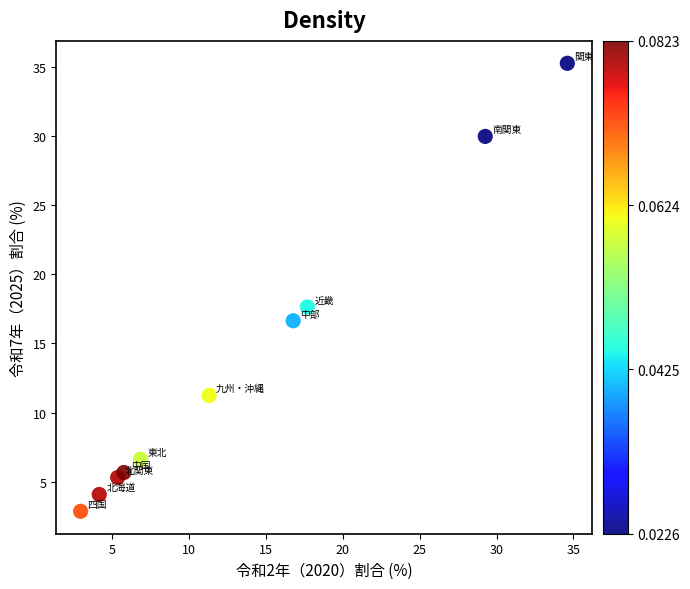

What Y value in the scatter plot is closest to 19?

17.6